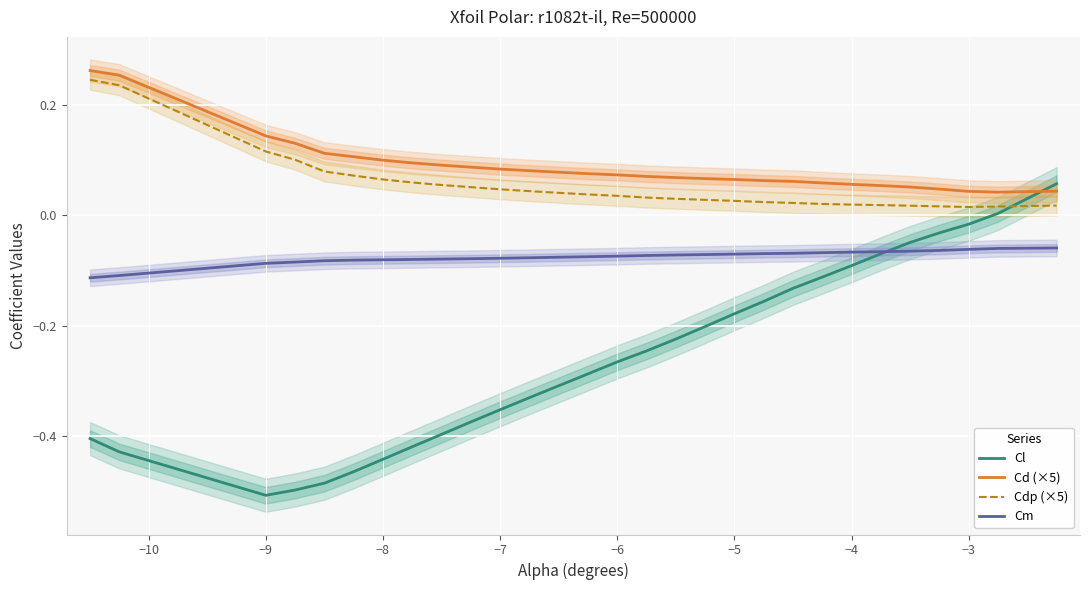

Rank the series by their maximum value, from highest to lowest.

Cd (×5), Cdp (×5), Cl, Cm